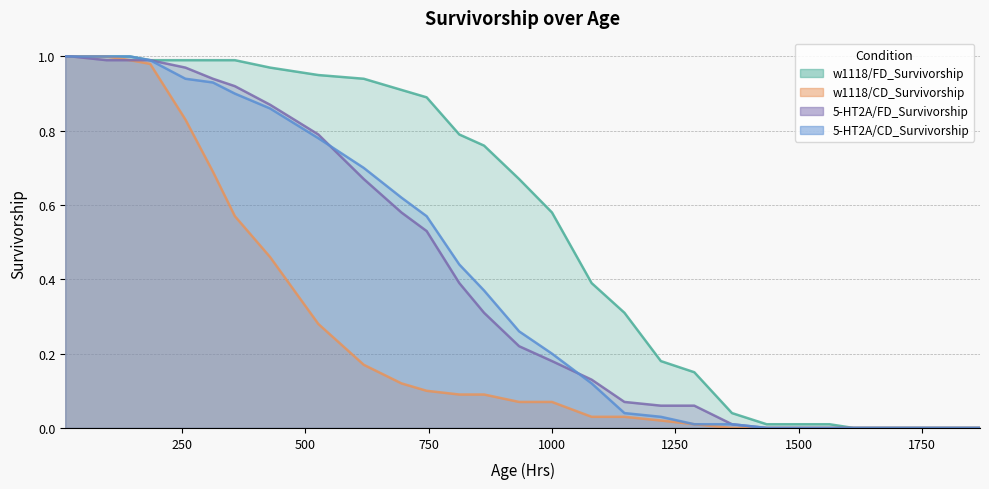

True or false: 5-HT2A/FD_Survivorship has a value of 0.4 at 1000.

False